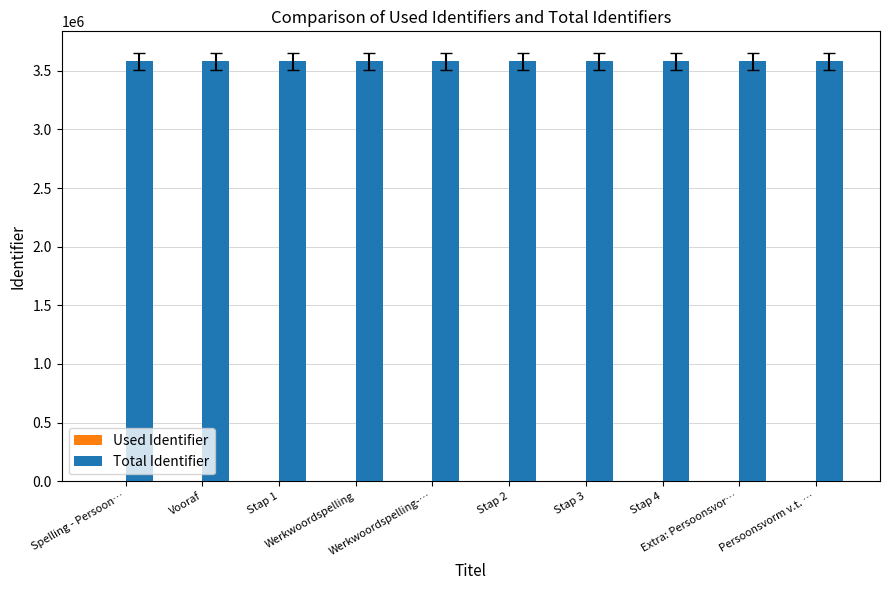

How many series are shown in this chart?

2